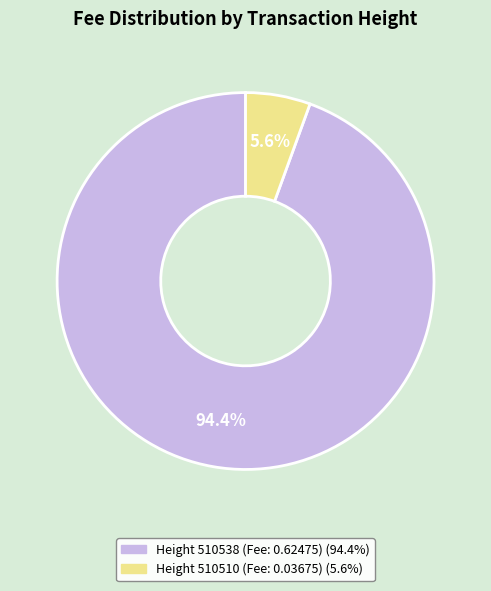

Count the number of slices in the pie.

2